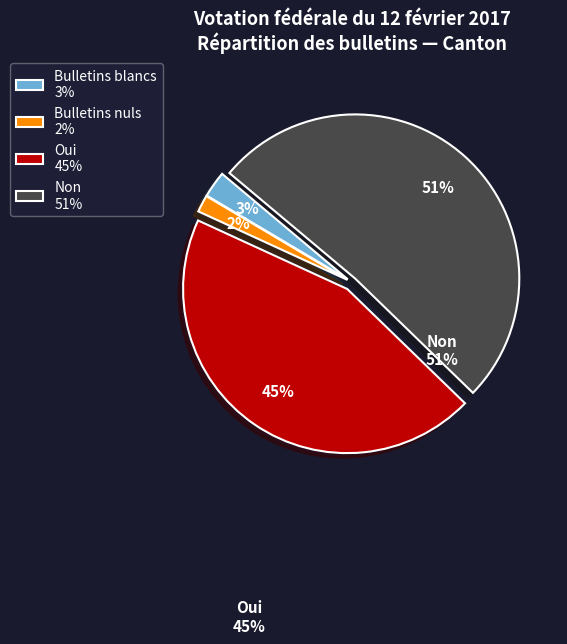

What is the largest slice in the pie chart?

Non 51%